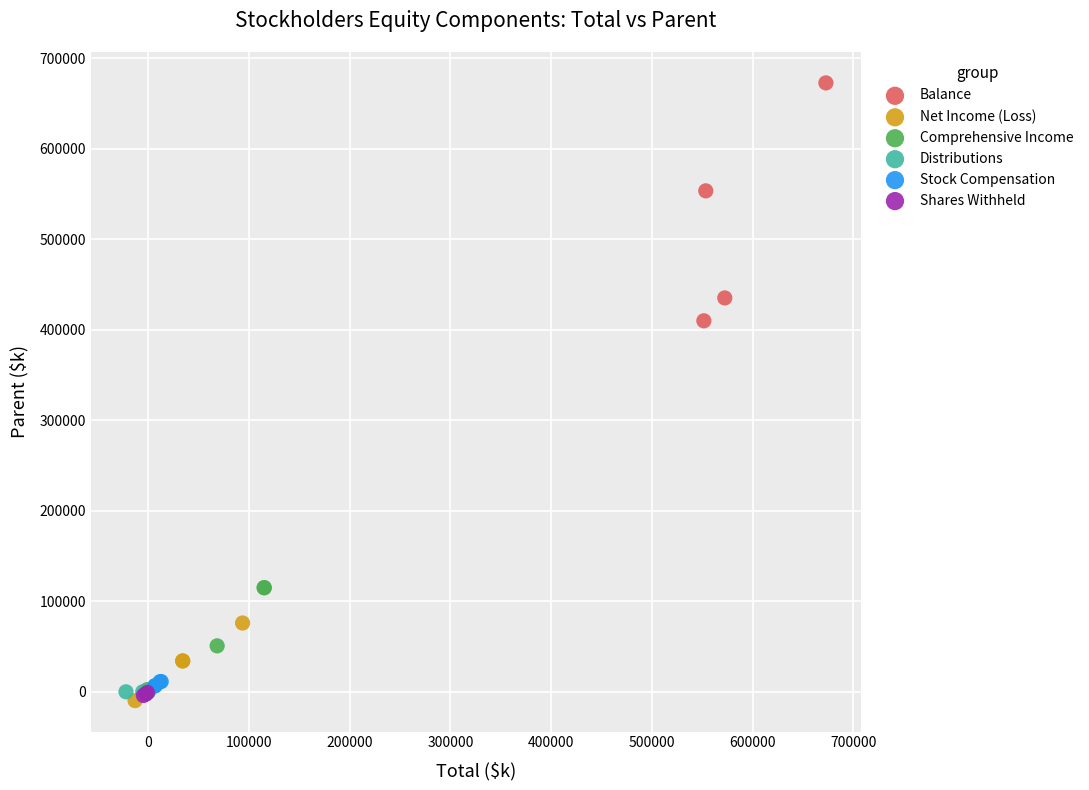

Which series contains the highest Y value?

Balance